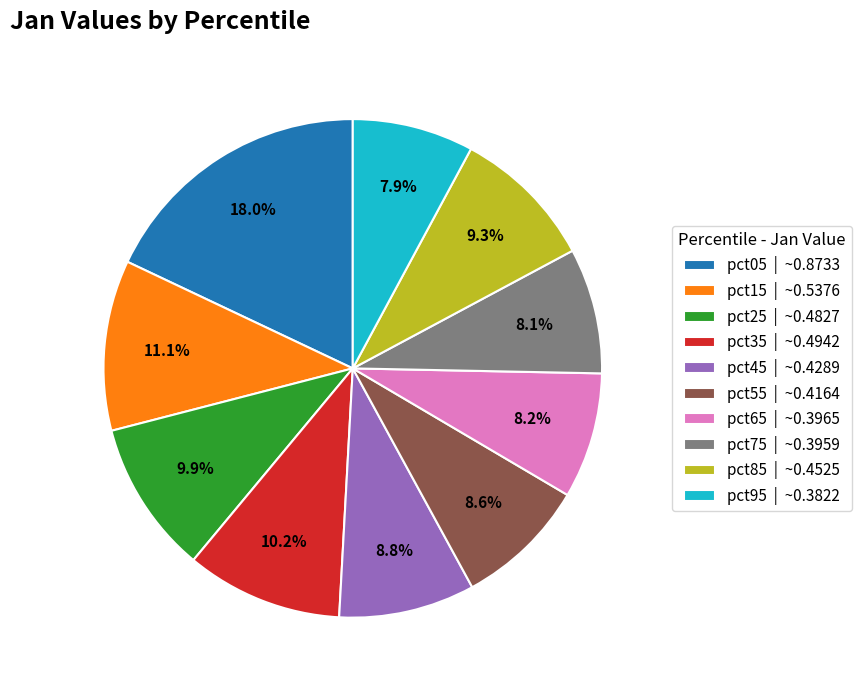

Which category has the biggest portion of the pie?

pct05